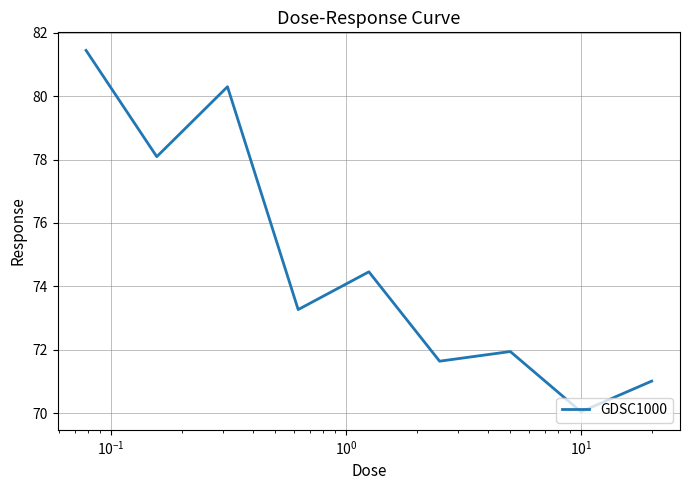

What is the difference between the maximum and minimum values?

11.4